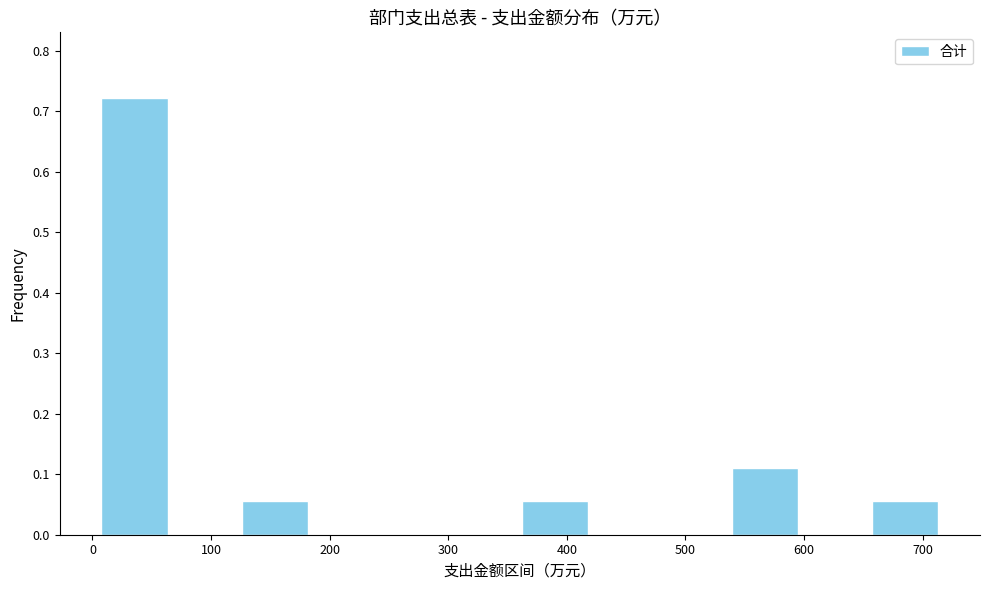

Over which range of the x-axis is the bar tallest?

10 to 70